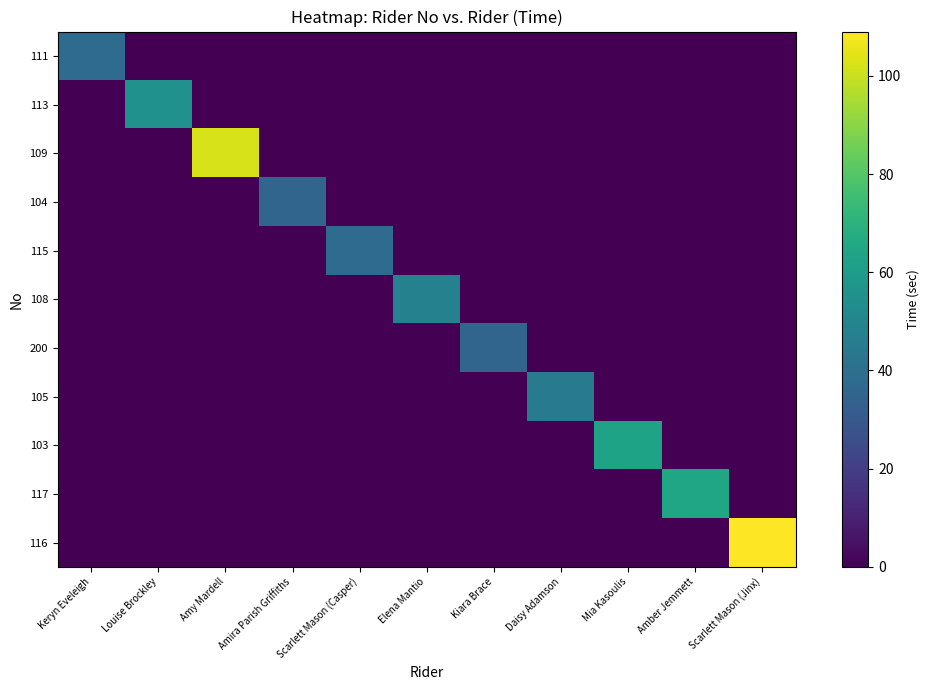

How many distinct data groups are displayed?

11